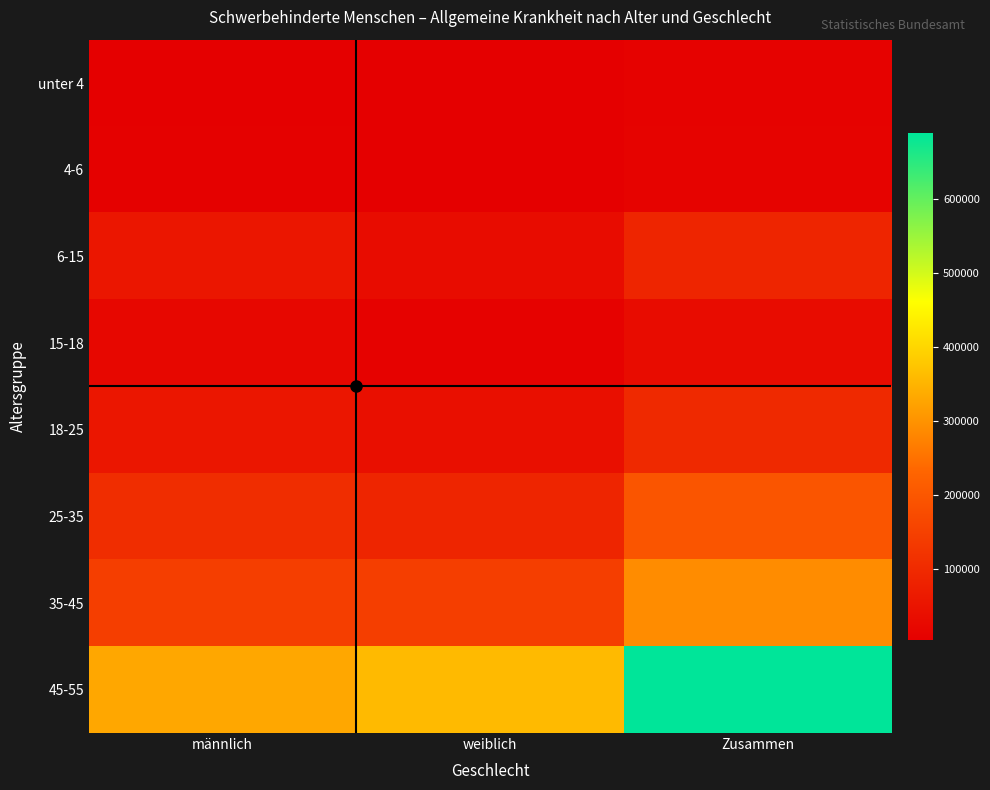

Which label corresponds to the smallest value in the chart?

weiblich